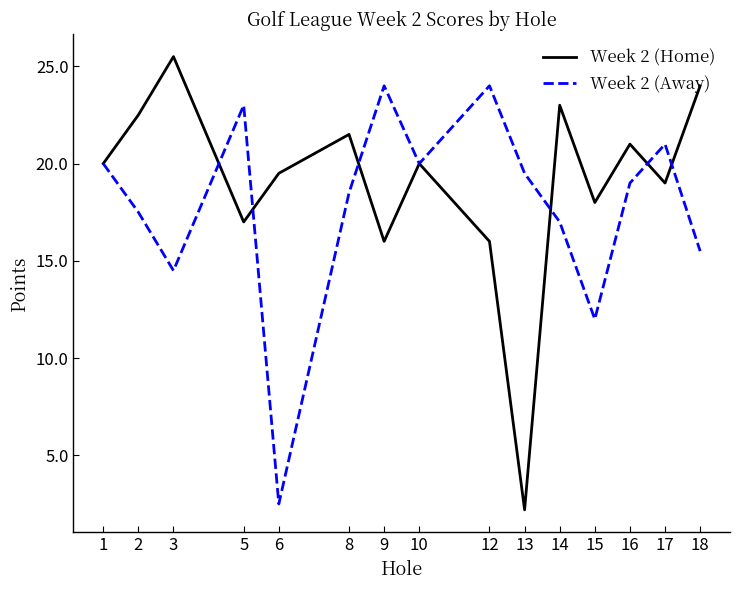

List the series in order of their peak value, highest first.

Week 2 (Home), Week 2 (Away)